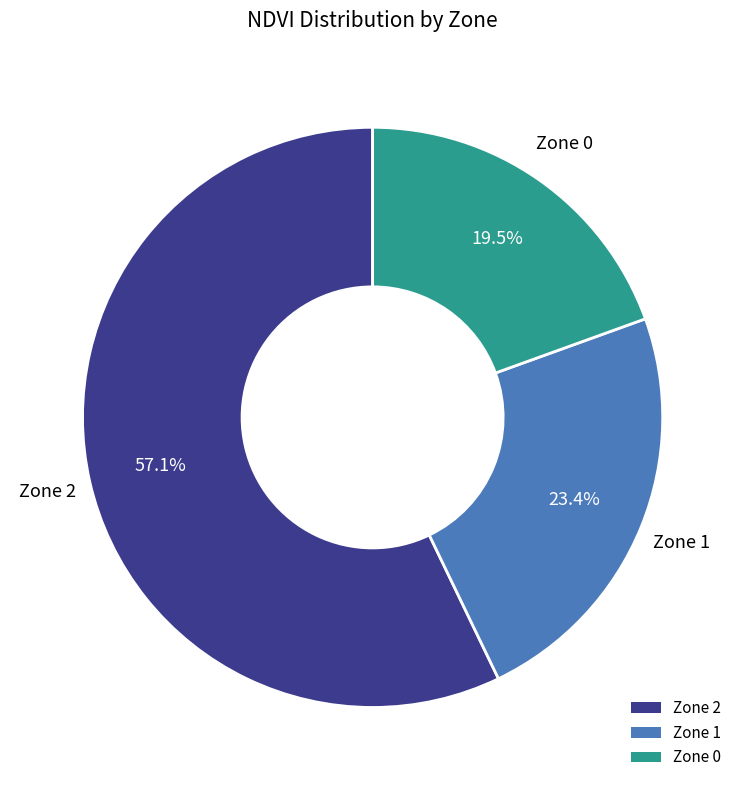

Which has a higher value, Zone 1 or Zone 2?

Zone 2